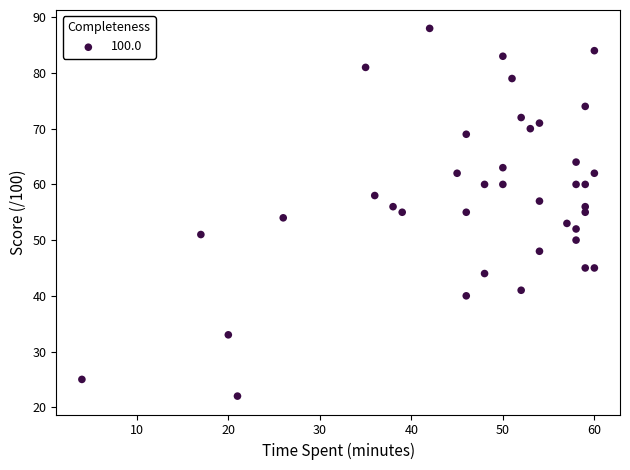

What is the range of Y values (max minus min)?

66